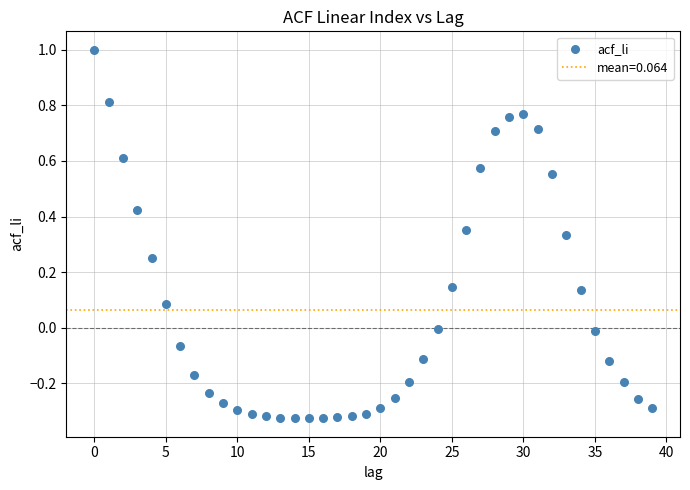

What is the range of Y values (max minus min)?

1.3